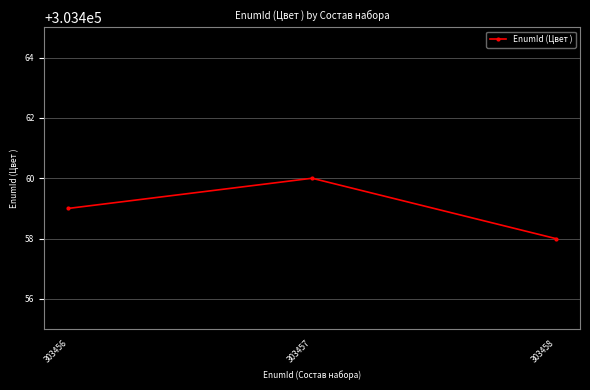

What is the ratio of the value at 303456 to the value at 303458?

1.0